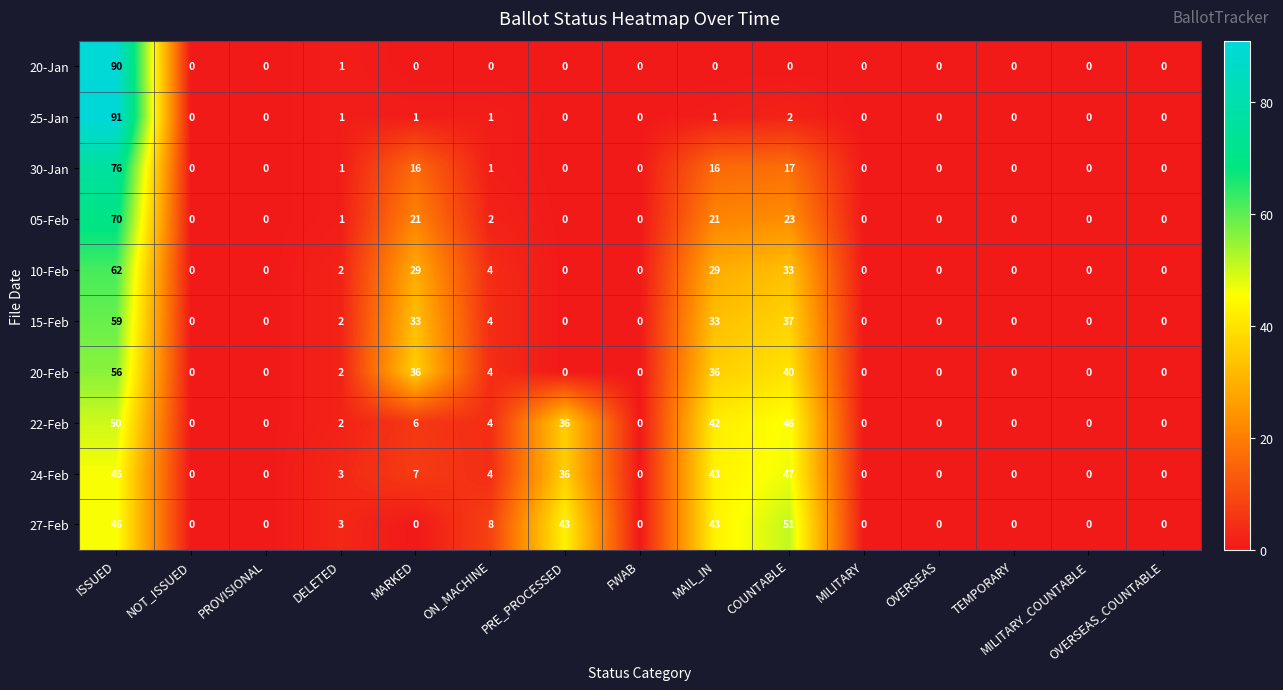

Is it true that 20-Jan equals -53 at OVERSEAS?

False